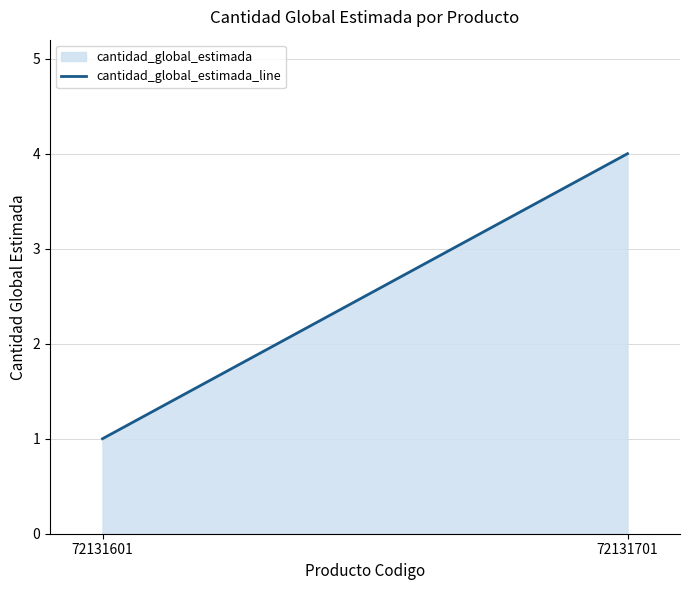

How many lines are shown in the chart?

1